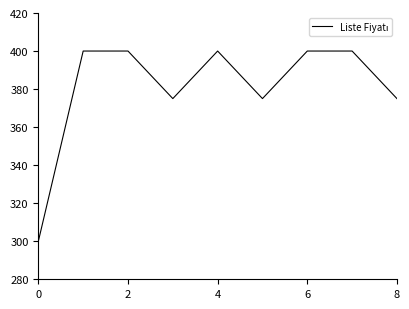

What is the difference between the maximum and minimum values?

100